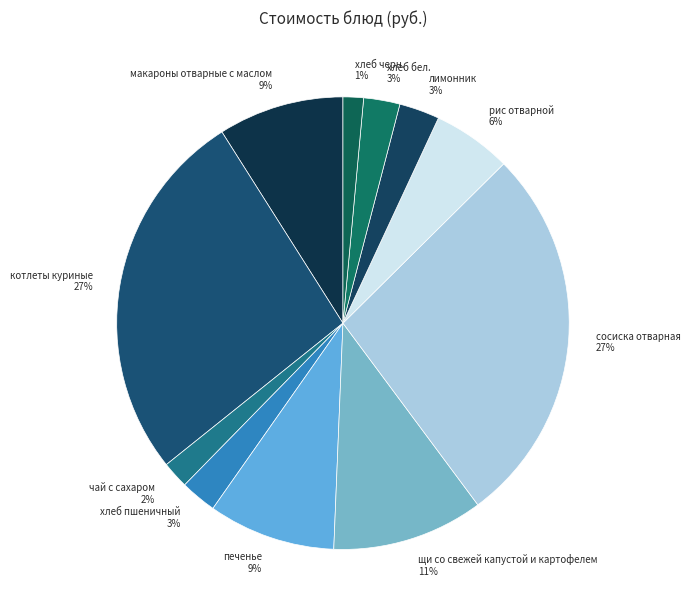

What is the ratio of the value at лимонник to the value at сосиска отварная?

0.1